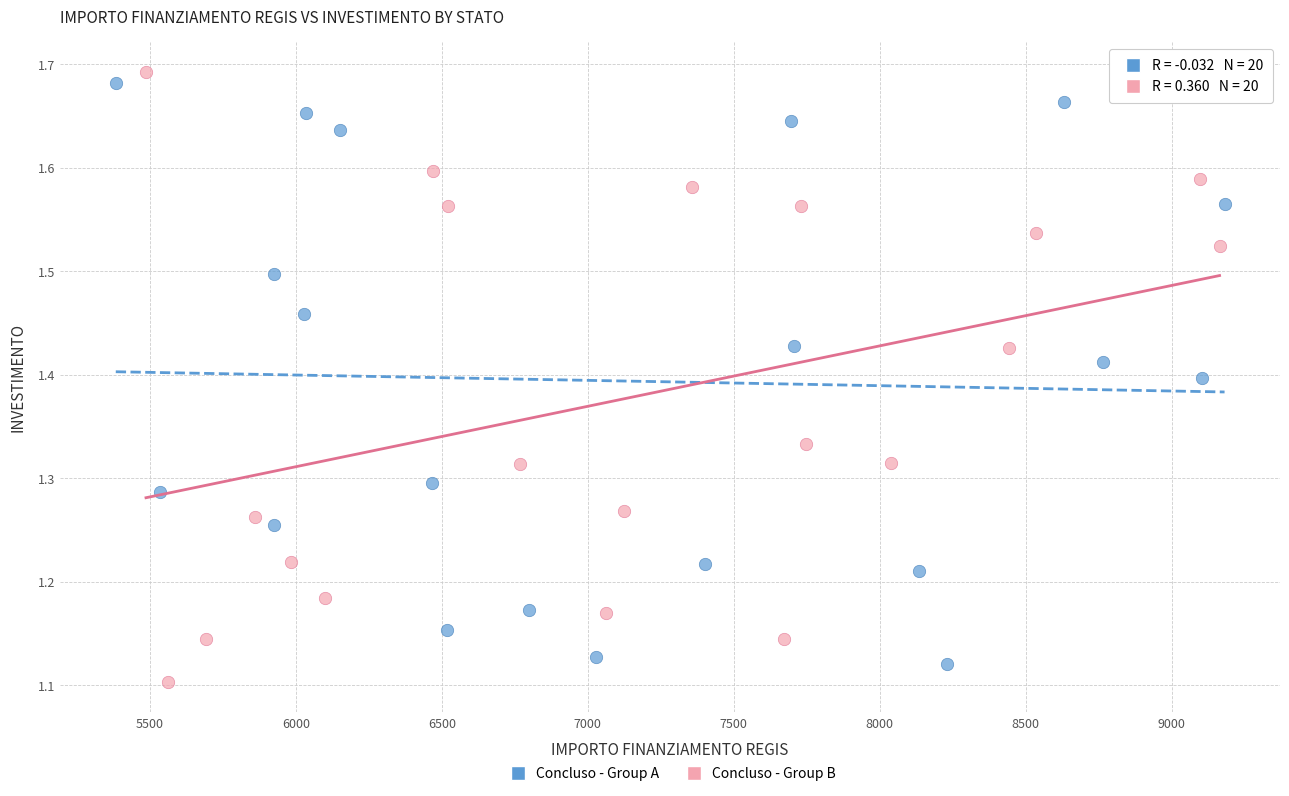

Which series reaches the minimum Y coordinate?

Concluso - Group B